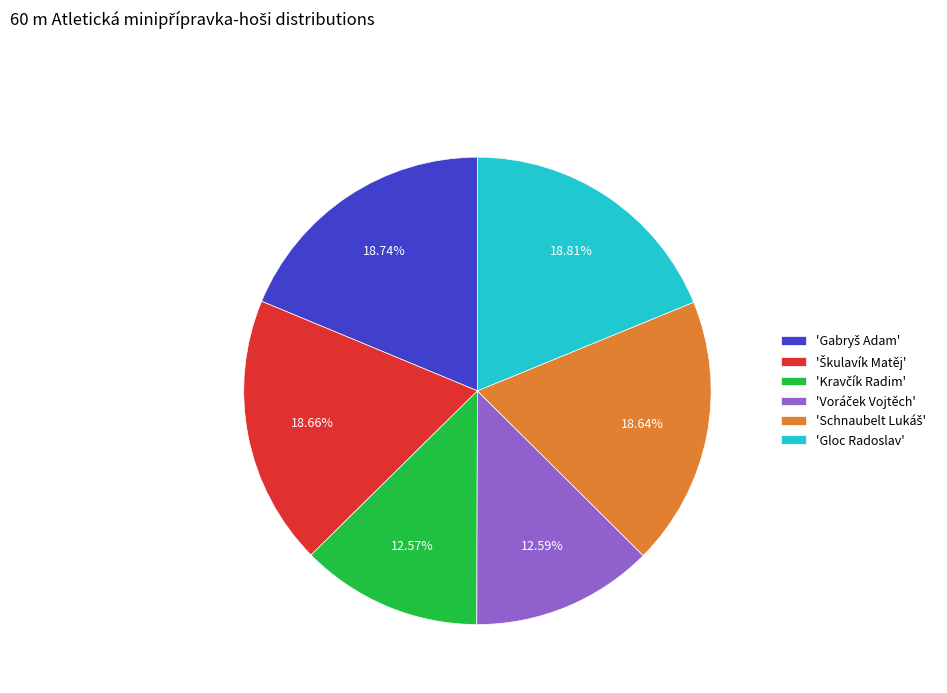

Is there any slice that represents more than half of the pie?

No